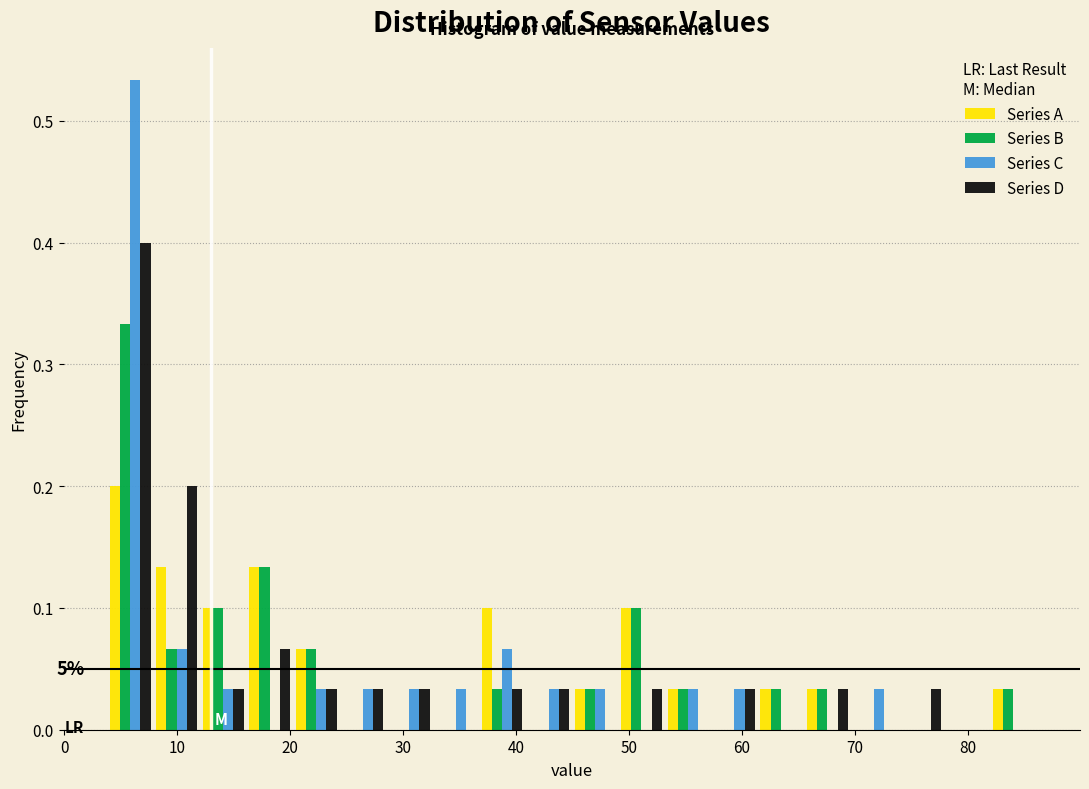

In the Series B series, which range on the x-axis has the tallest bar?

4 to 8